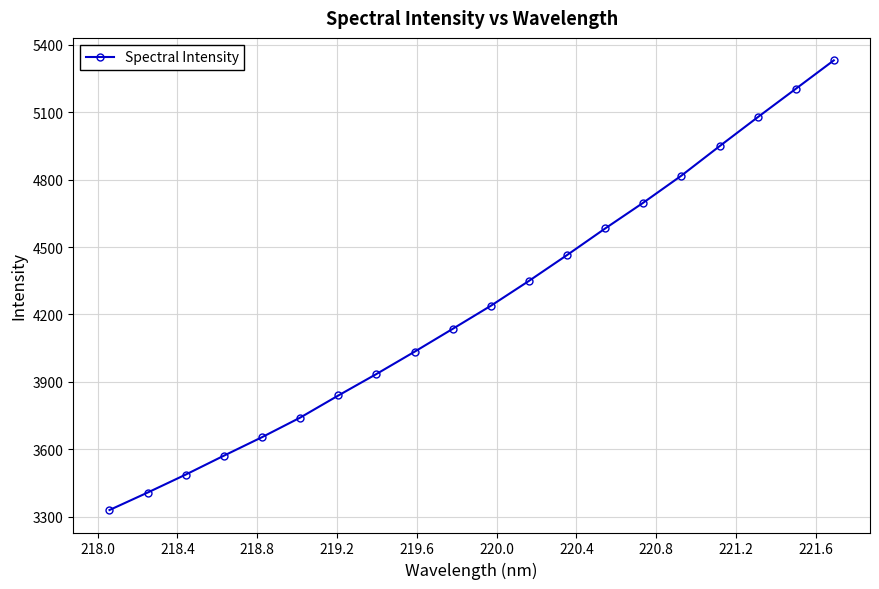

True or false: there are more than 1 points higher than both neighbors.

False